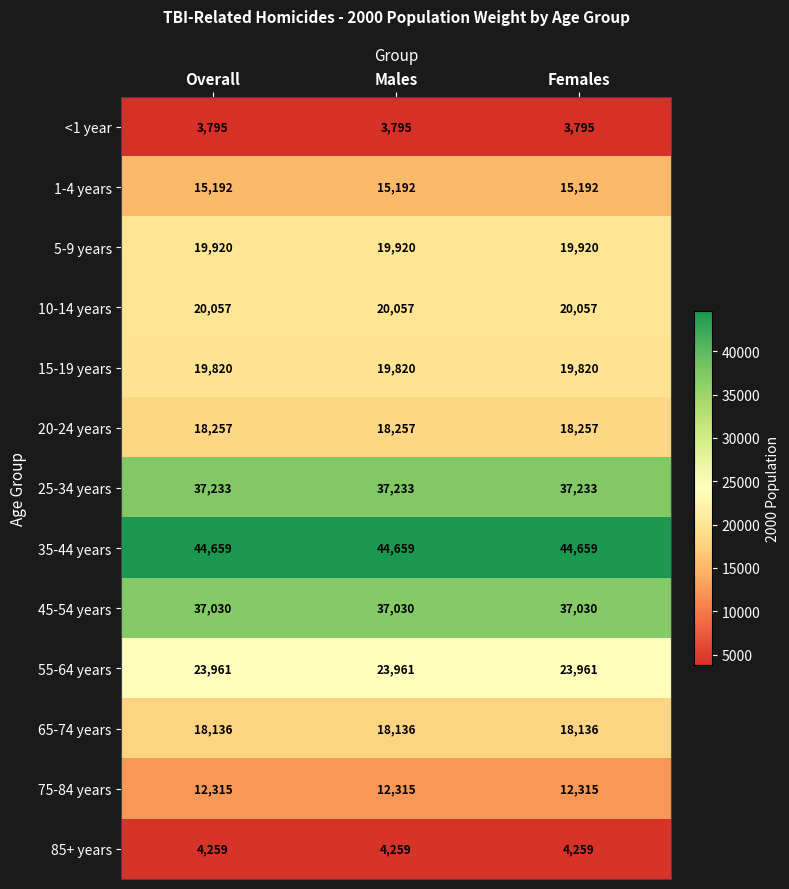

What is the minimum value shown in the chart?

3795